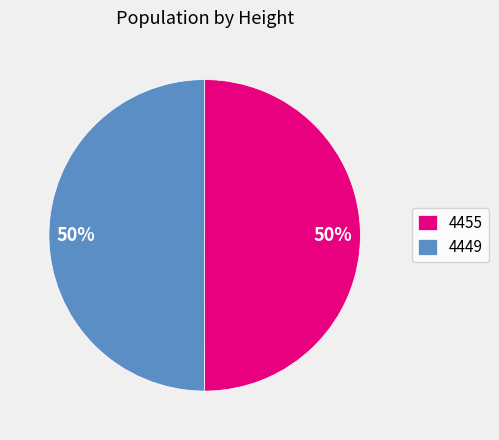

The 4455 slice represents 50% of the pie. True or false?

True